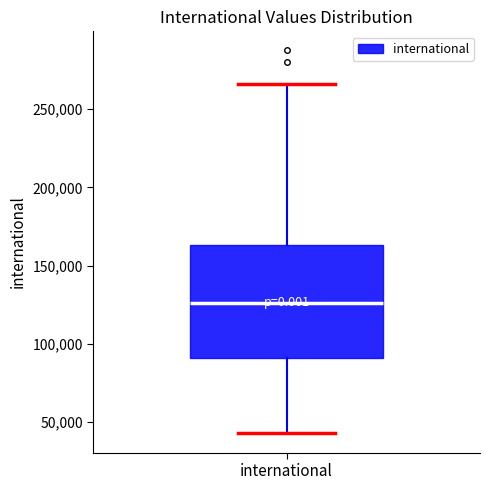

Where is the lower edge of the box for international on the y-axis? The values are not printed on the chart, so give them approximately, as read against the axis.

90000